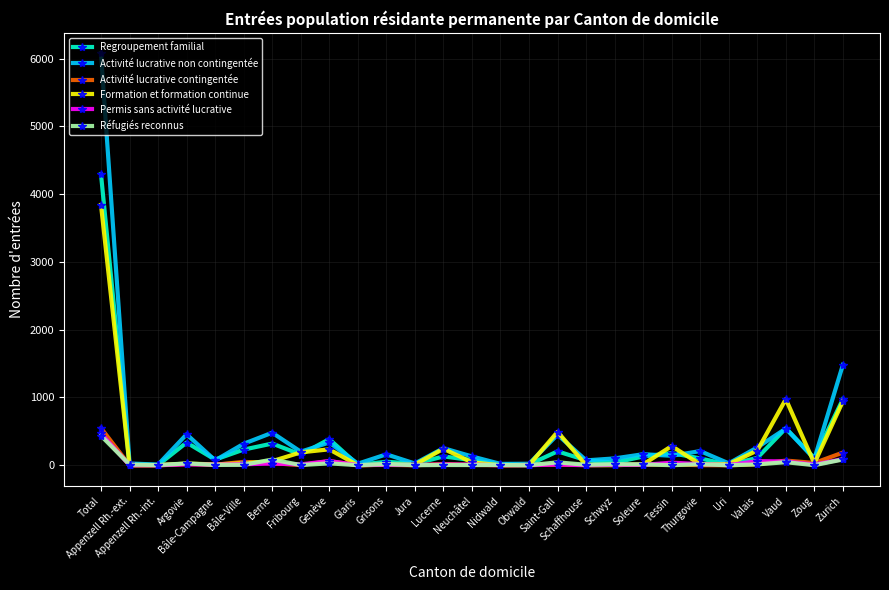

True or false: Permis sans activité lucrative has more than 0 points higher than both neighbors.

True